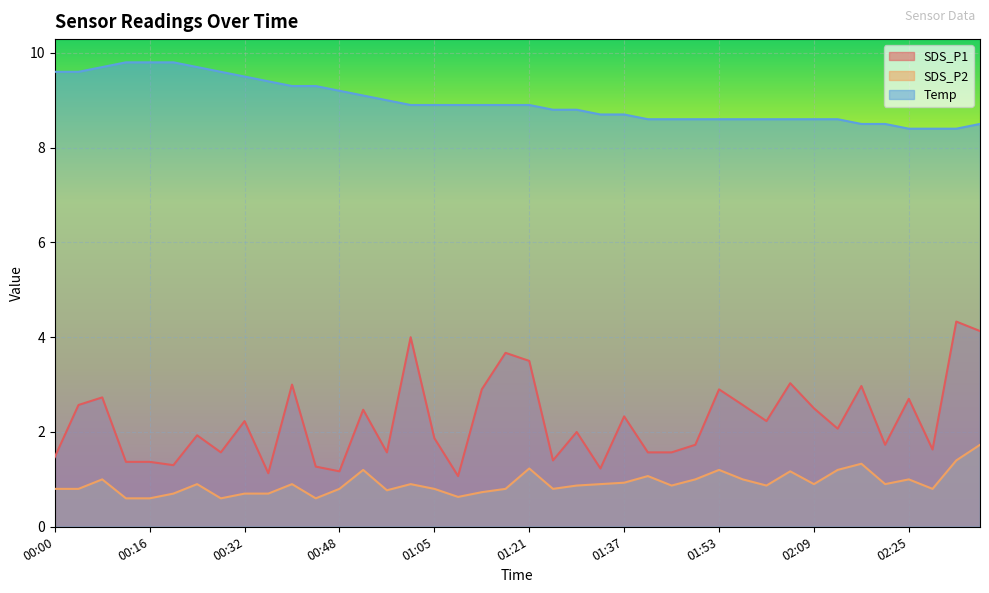

Which series has the widest spread of values?

SDS_P1